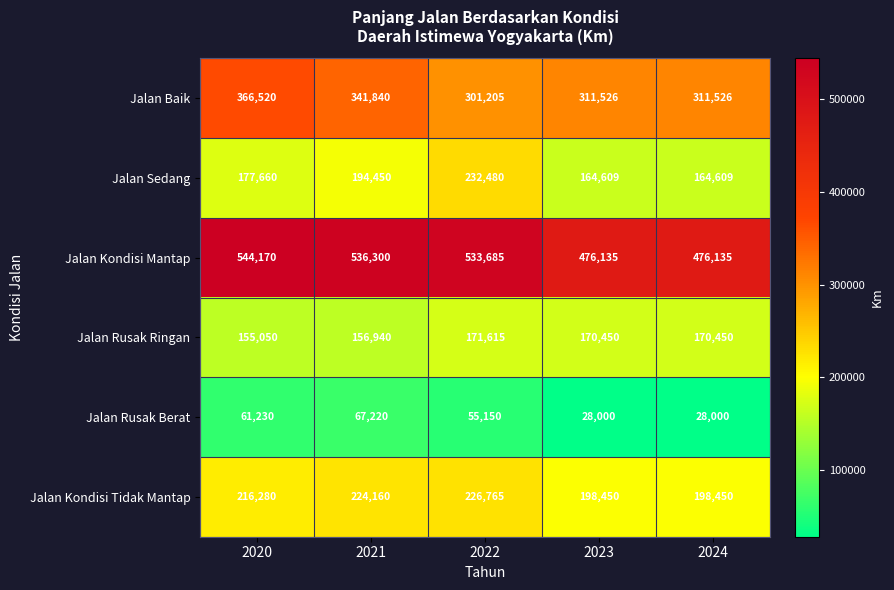

What is the total value across all series at 2024?

1349170